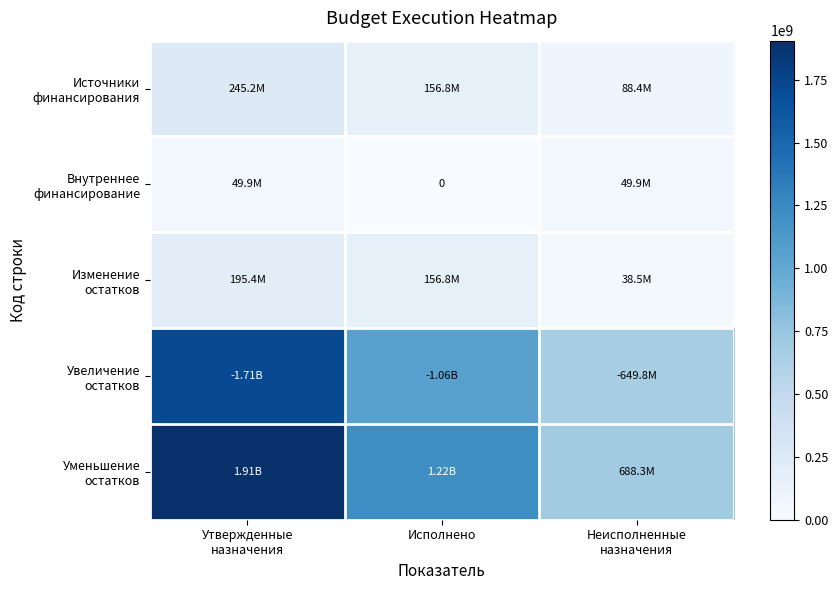

Between Исполнено and Неисполненные назначения, which series saw the biggest shift?

Уменьшение остатков